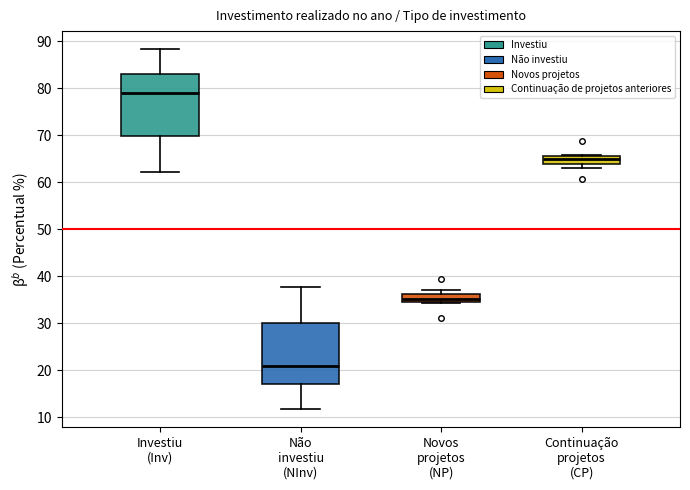

Which box's median line is the highest?

Investiu (Inv)